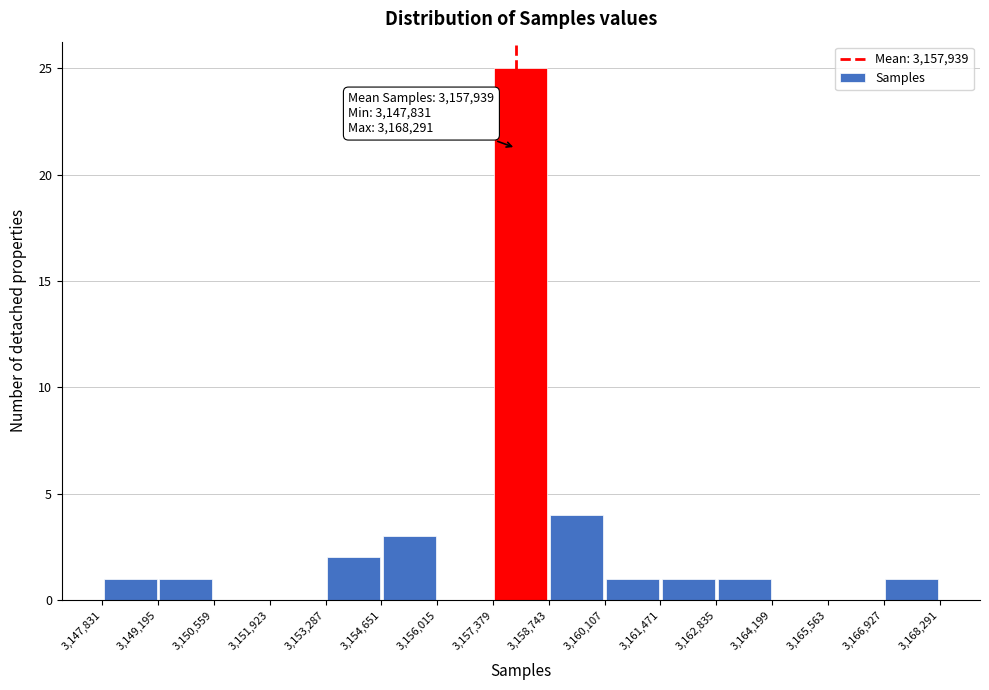

Which range on the x-axis has the tallest bar?

3,157,379 to 3,158,743